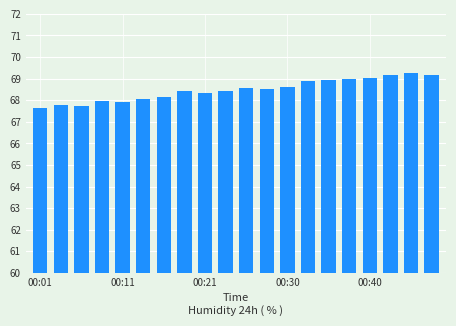

What is the value of the 7th bar from the left?

68.2